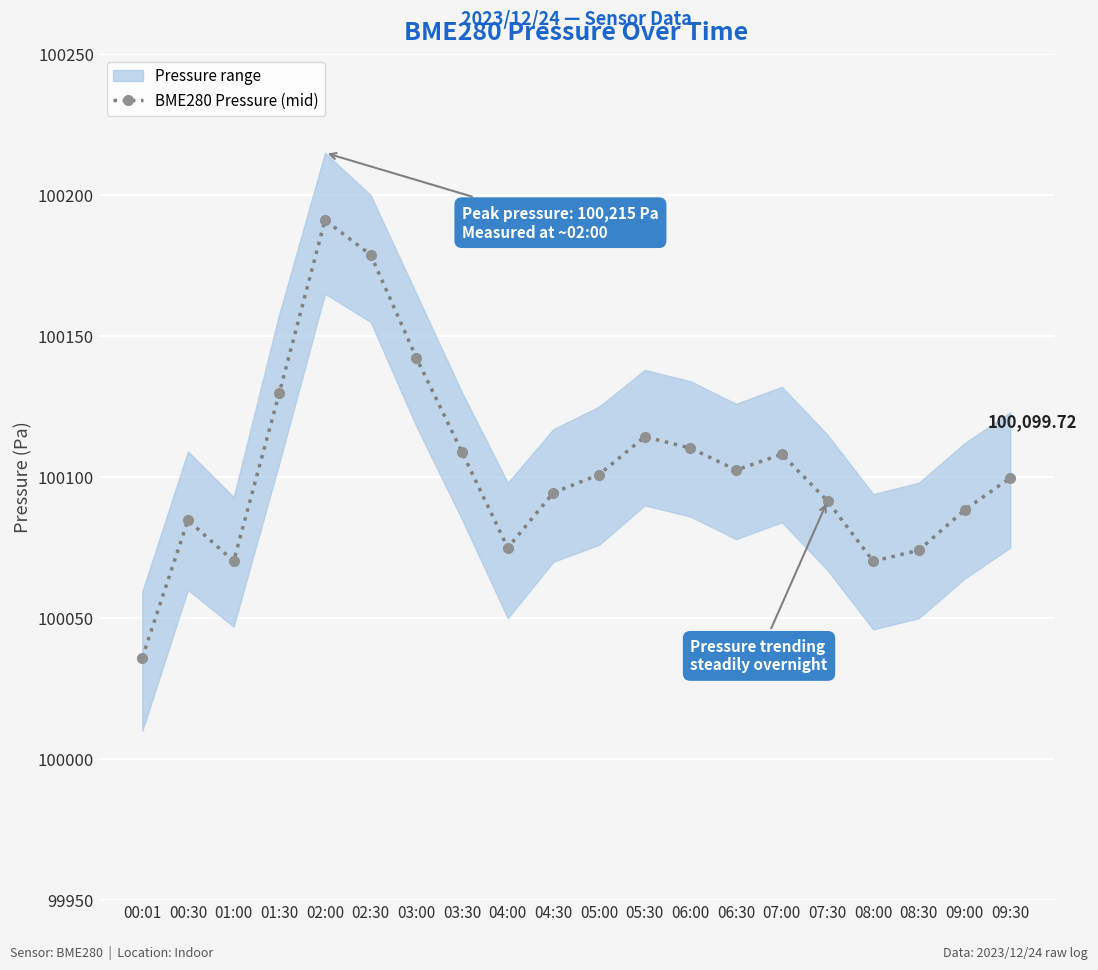

At which label is the value closest to 100113?

05:30